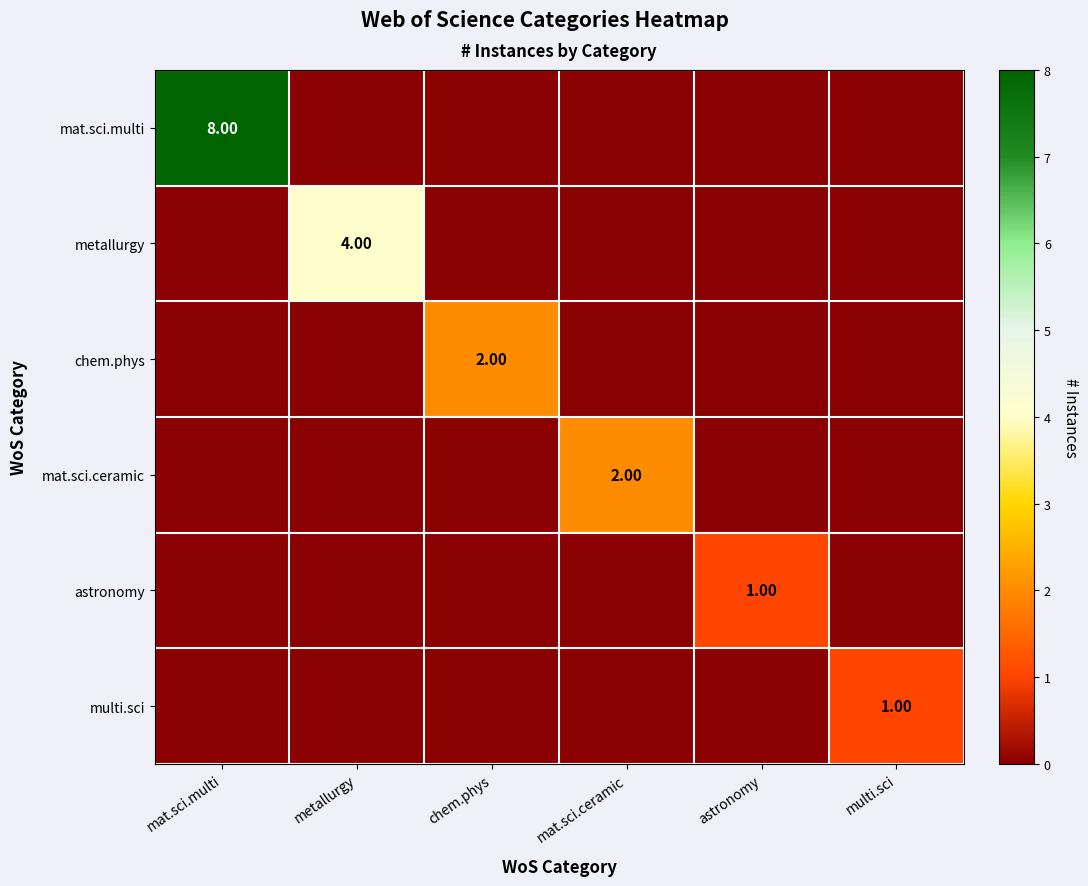

Which series changed the most between astronomy and multi.sci?

astronomy